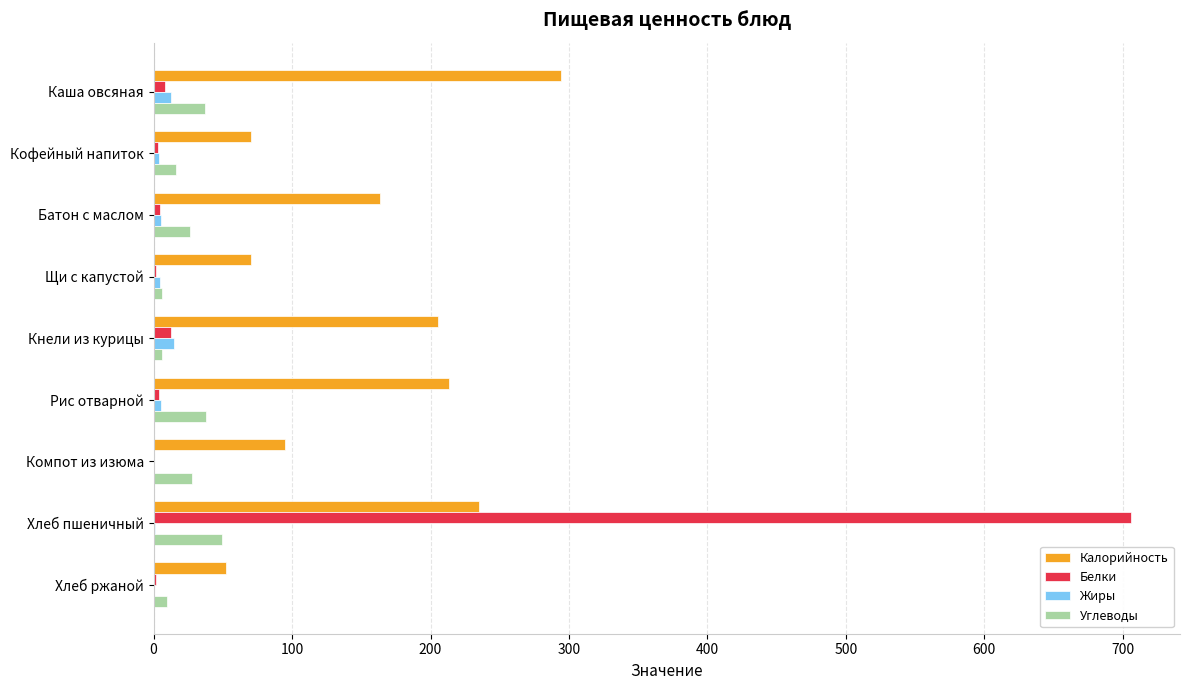

What is the highest value of the Углеводы series?

49.2